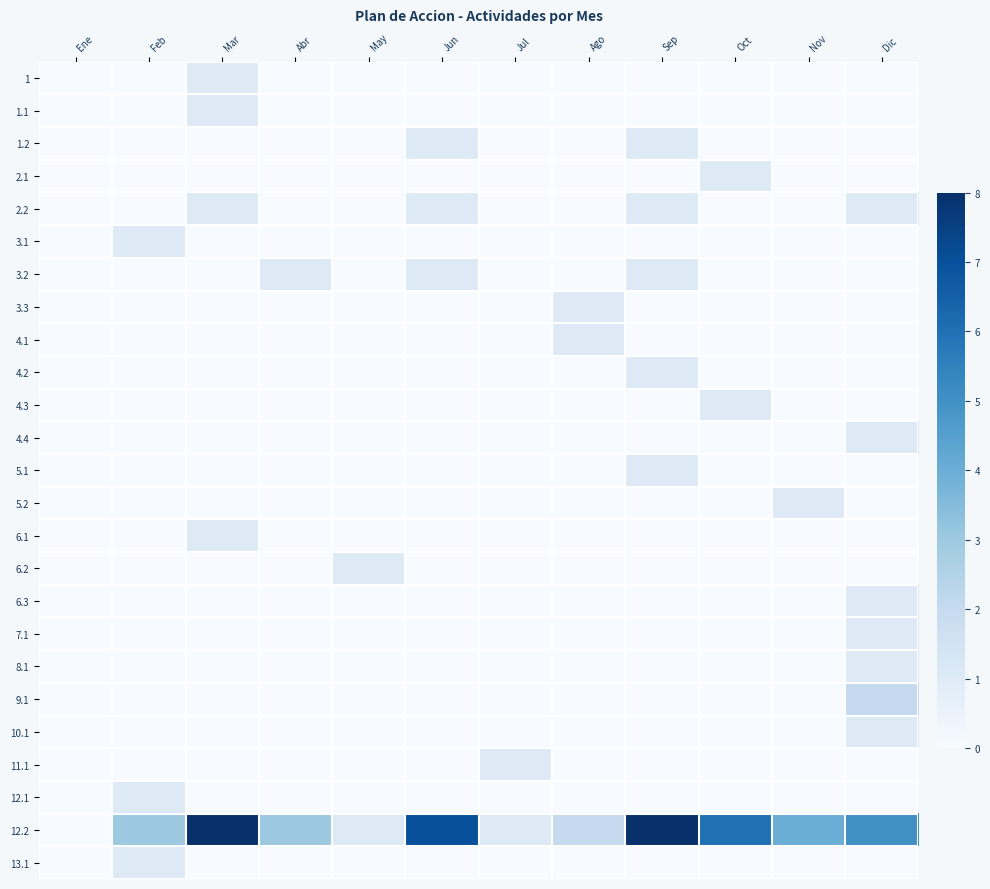

At which category is the sum across all series the highest?

Sep